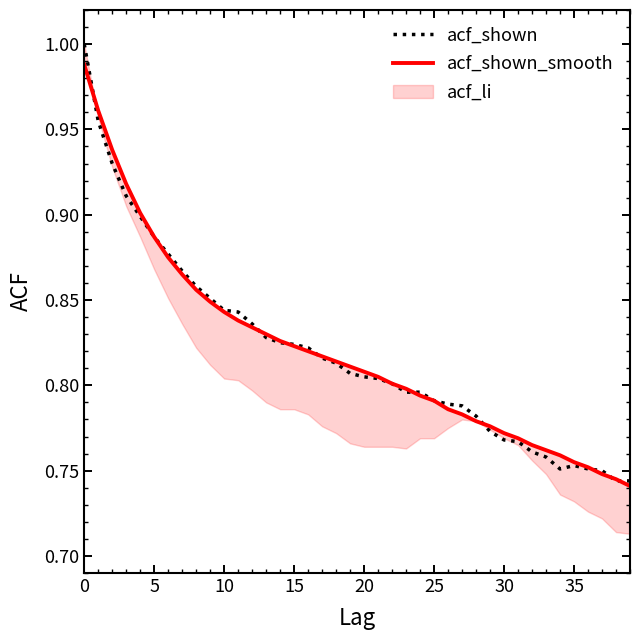

The acf_shown series shows 0.2 at 20. True or false?

False